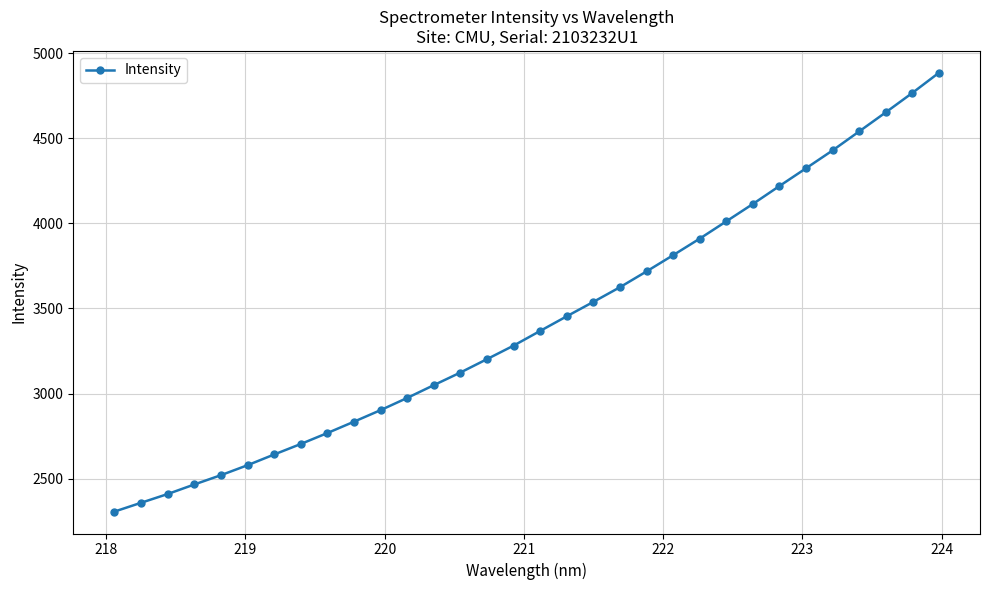

What is the greatest value displayed?

4884.0